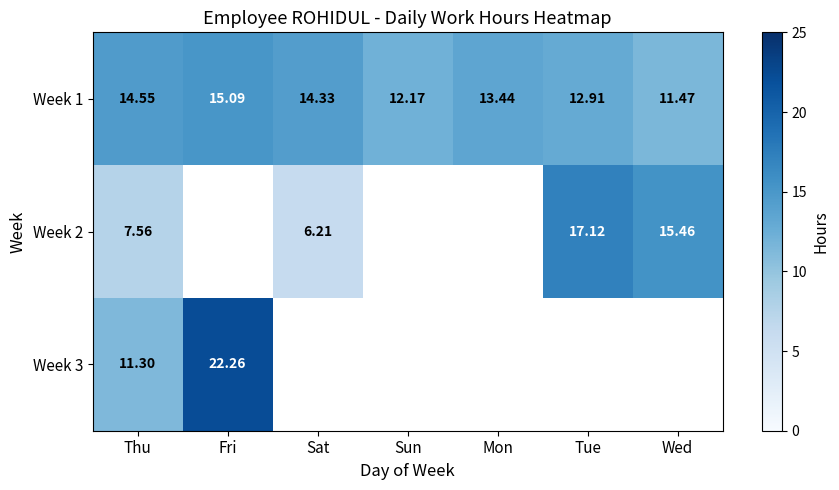

Which series has the widest spread of values?

Week 3